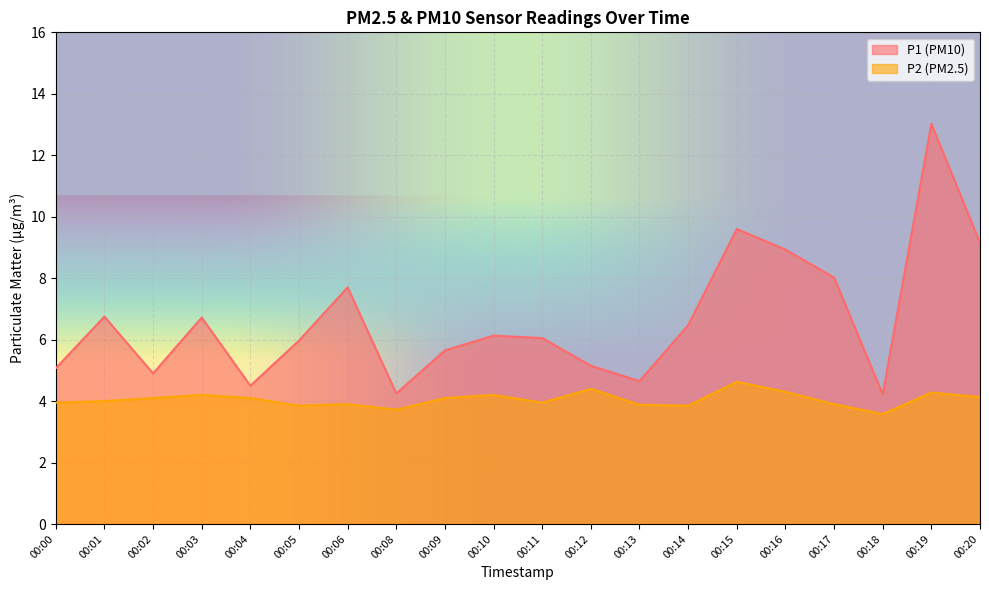

Reading left to right, list all the values displayed in this chart.

P1: 5.1	6.8	4.9	6.7	4.5	6.0	7.7	4.2	5.7	6.1	6.0	5.2	4.7	6.5	9.6	8.9	8.0	4.2	13.0	9.2
P2: 4.0	4.0	4.1	4.2	4.1	3.9	3.9	3.7	4.1	4.2	4.0	4.4	3.9	3.9	4.6	4.3	3.9	3.6	4.3	4.1